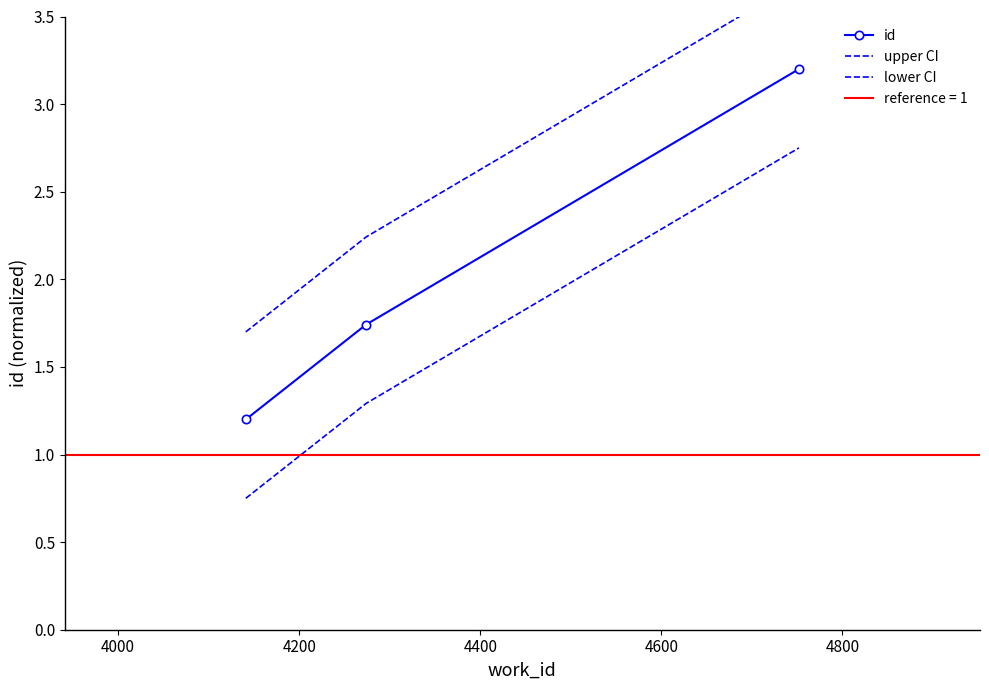

What is the lowest value of the upper CI series?

1.7